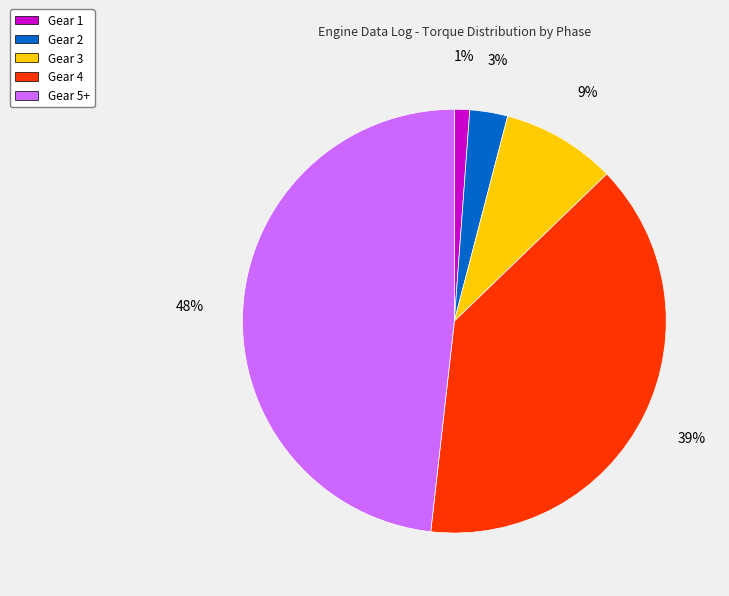

Rank the categories by value from lowest to highest.

Gear 1, Gear 2, Gear 3, Gear 4, Gear 5+